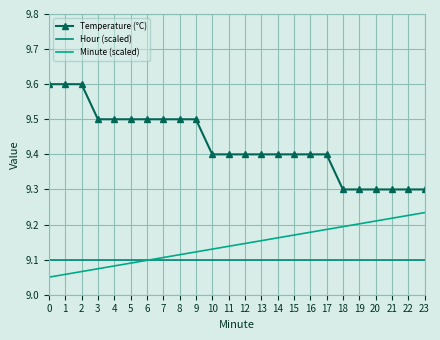

At 16, list the series in order from smallest to largest.

Hour (scaled), Minute (scaled), Temperature (°C)